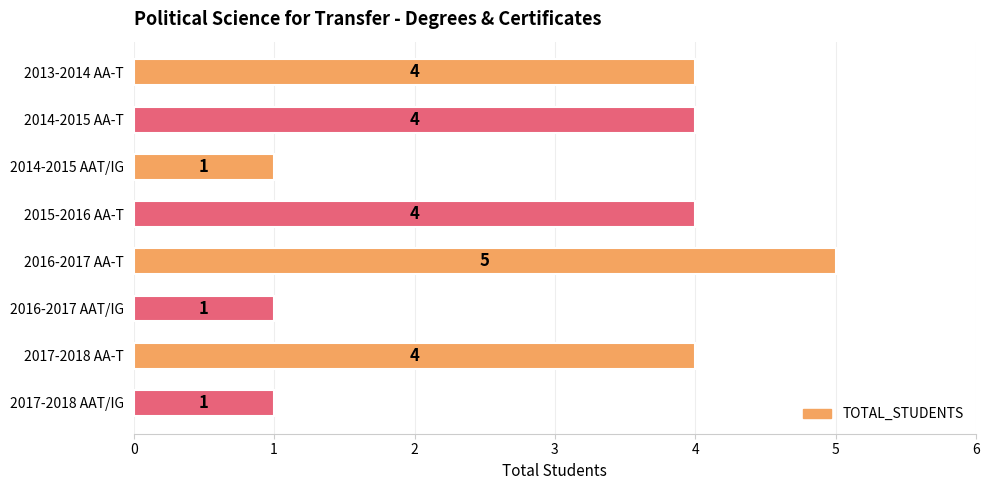

Is it true that the value at 2017-2018 AA-T is 4?

True